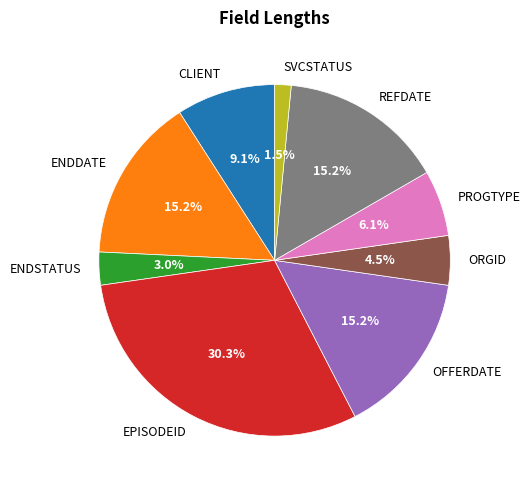

Does any single category account for the majority?

No